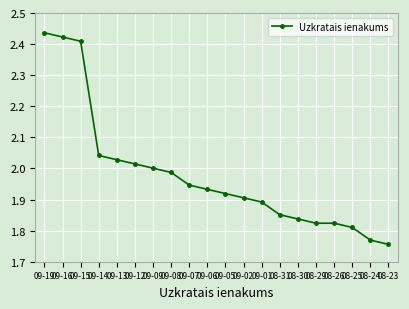

Does the chart display data point markers on the line(s)?

Yes